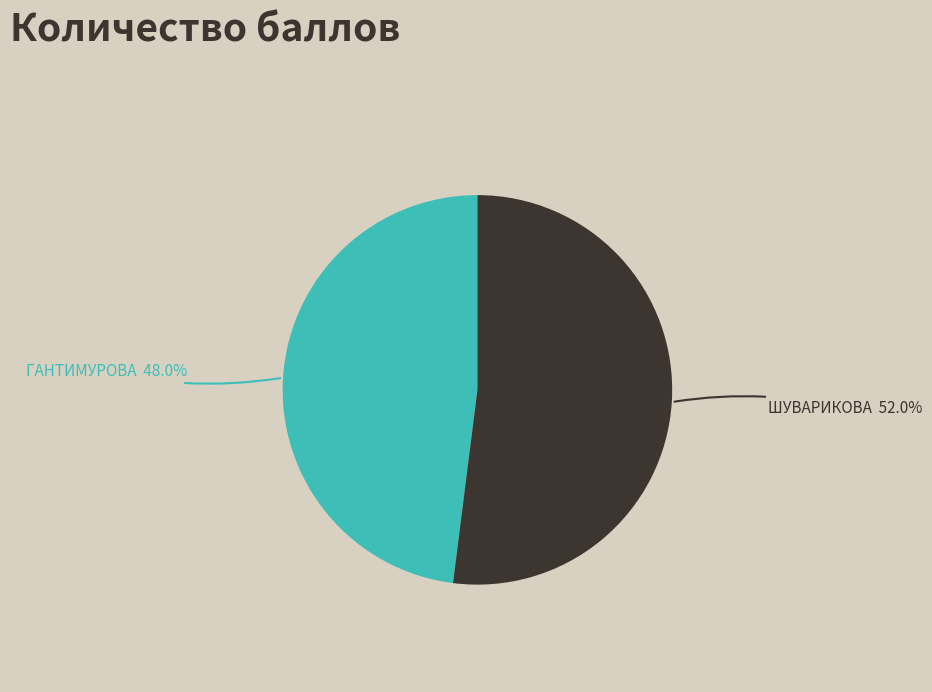

Is there a majority slice in this chart?

Yes